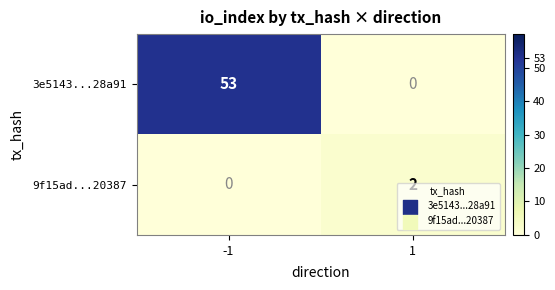

Count the number of data series in this chart.

2